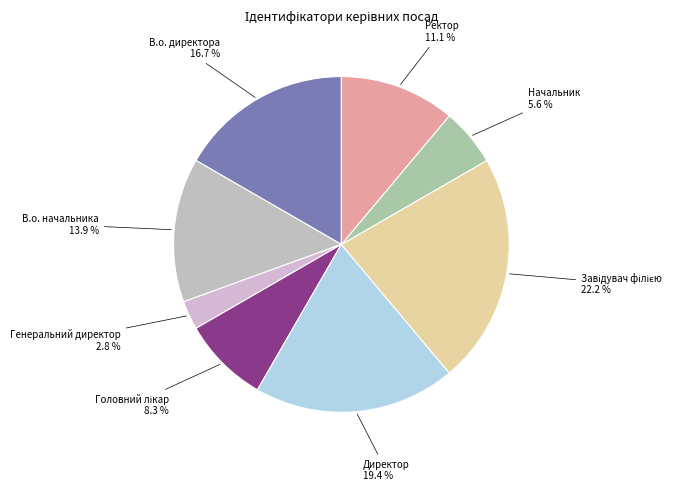

Count the number of slices in the pie.

8